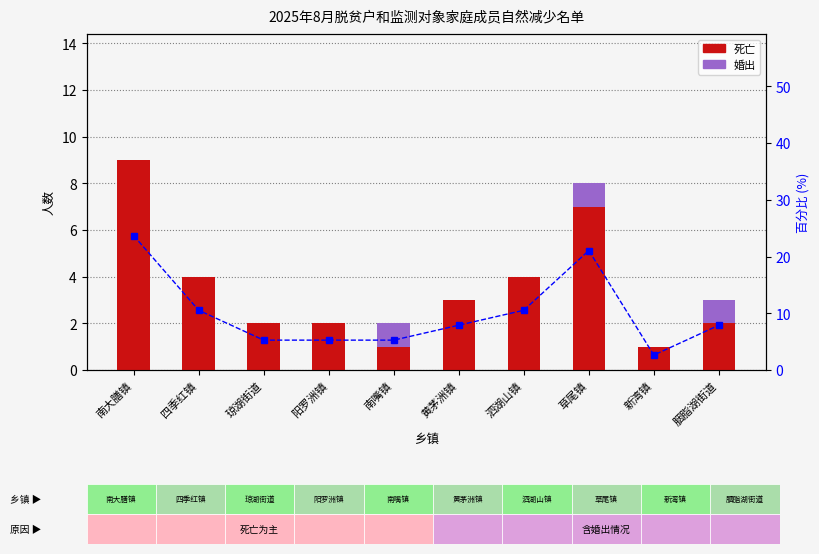

Count the 婚出 values in the range 0 to 1.

10